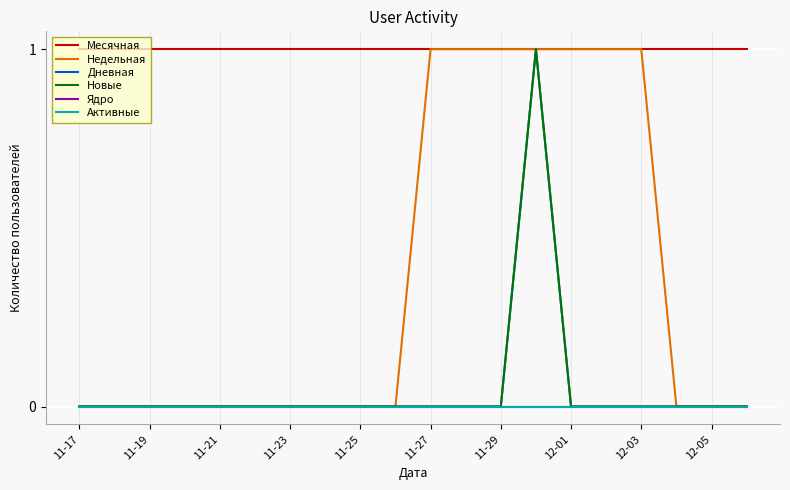

Does the chart display data point markers on the line(s)?

No